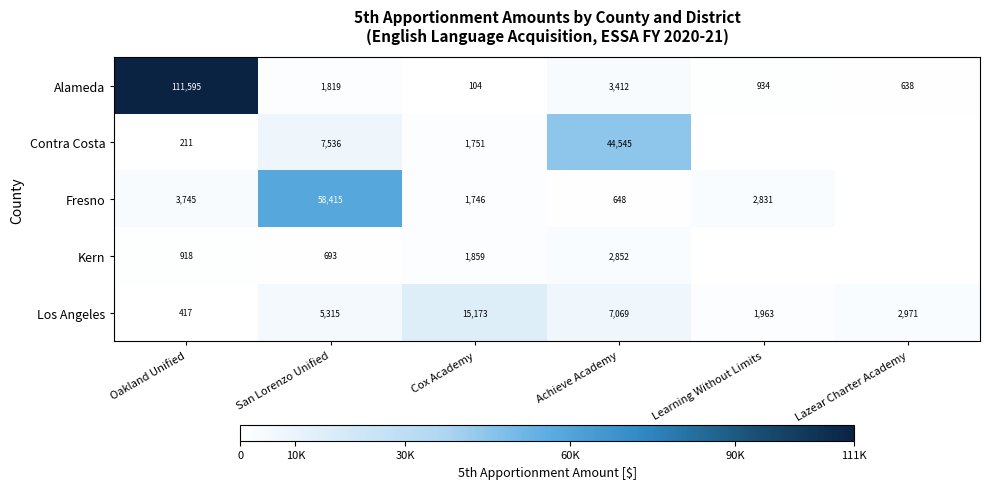

True or false: Contra Costa has a value of 211 at Oakland Unified.

True